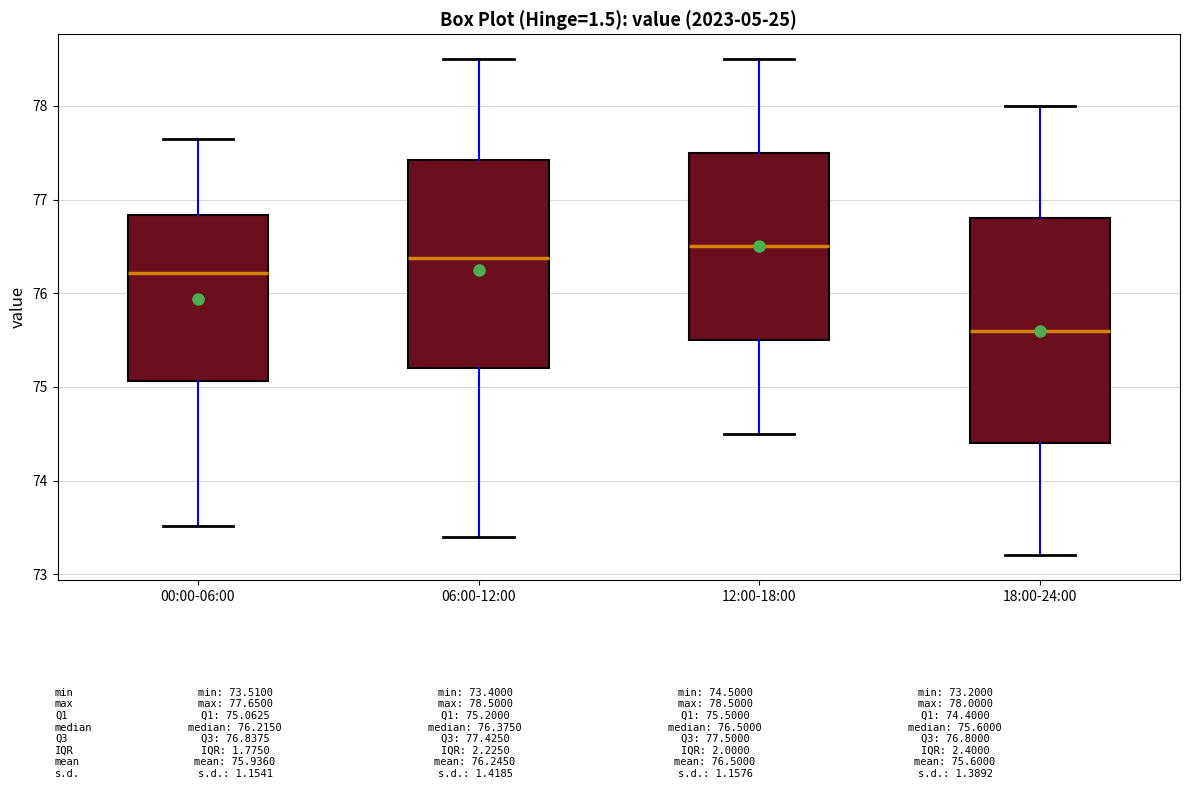

Comparing the boxes themselves (not the whiskers), which one is the tallest?

18:00-24:00